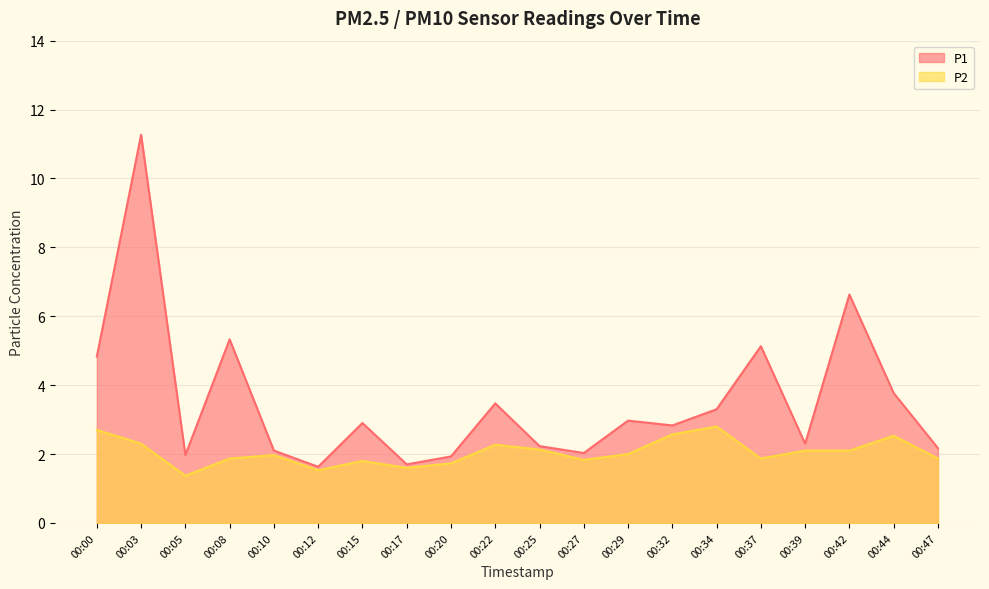

How many data points in P1 are less than 2?

4